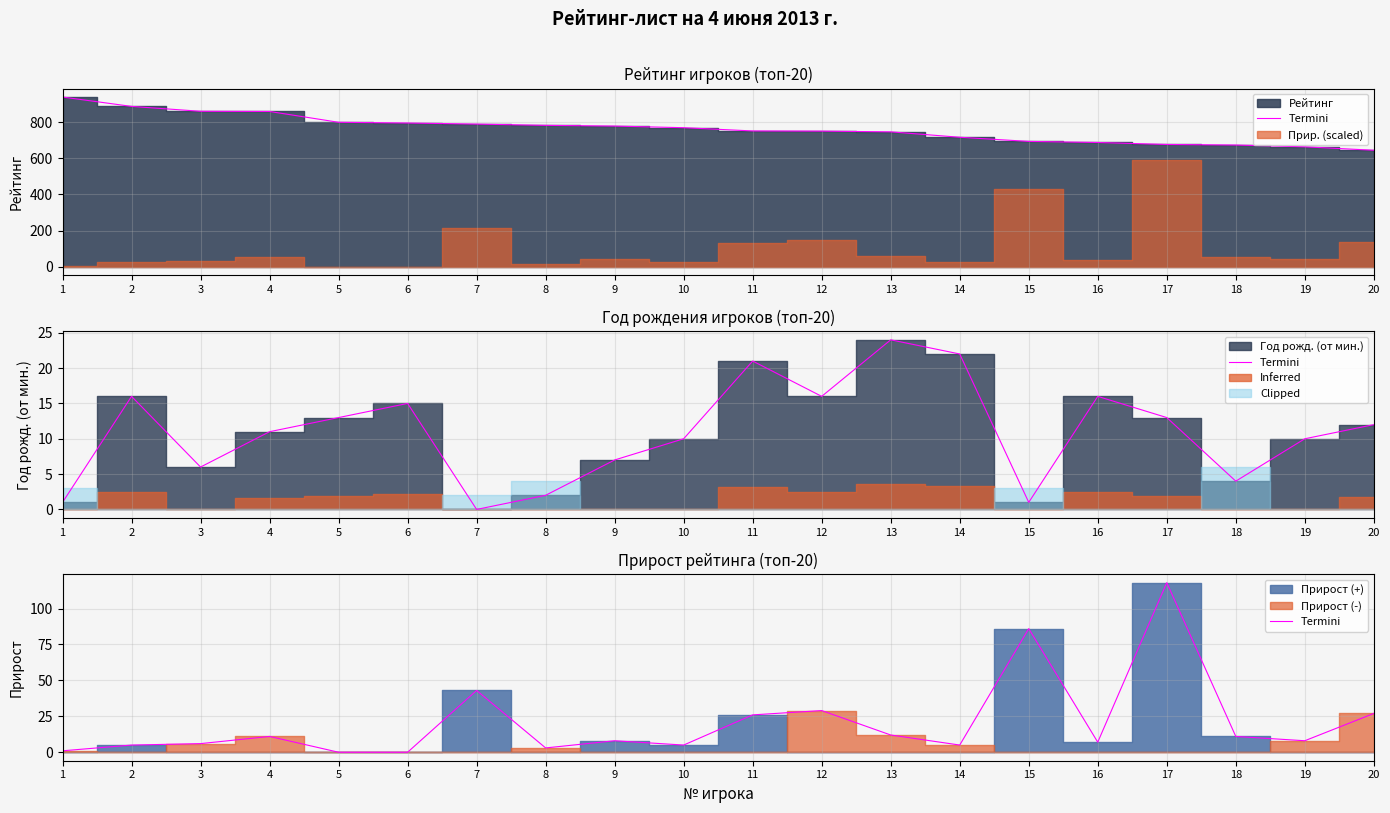

True or false: the data has more than 0 interior local peaks.

True